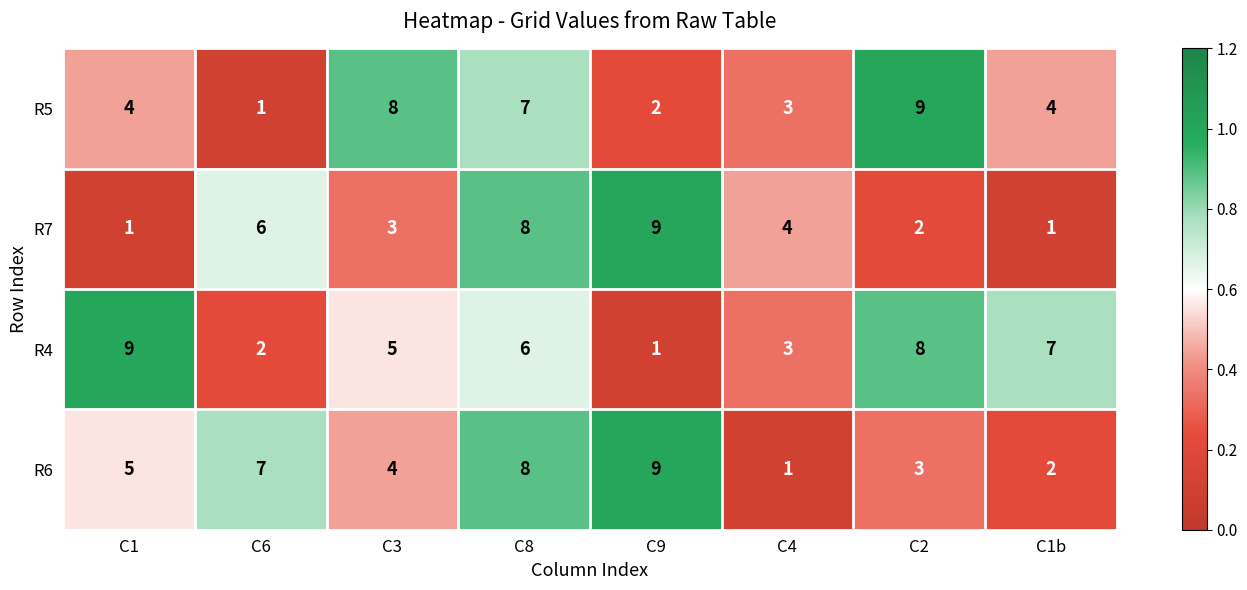

The value of R6 at C9 is 12. True or false?

False